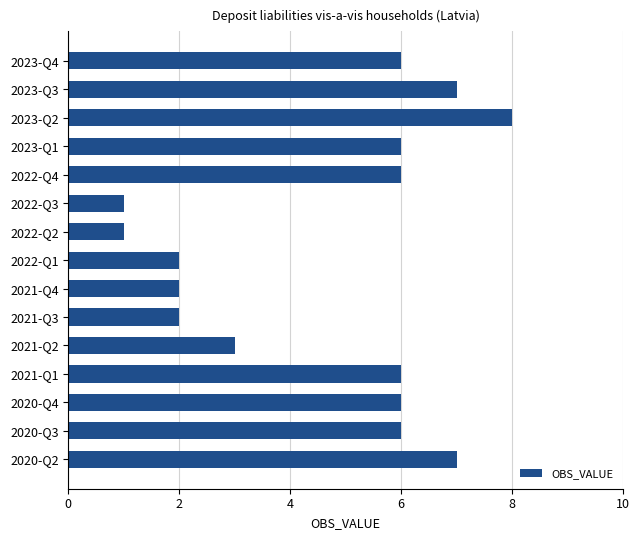

True or false: the data shows 8 at 2023-Q4.

False